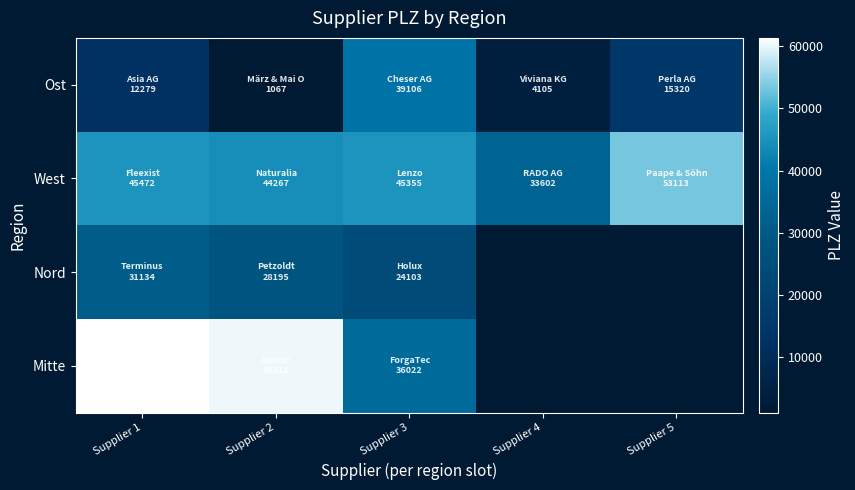

What is the sum of all West values?

221809.0